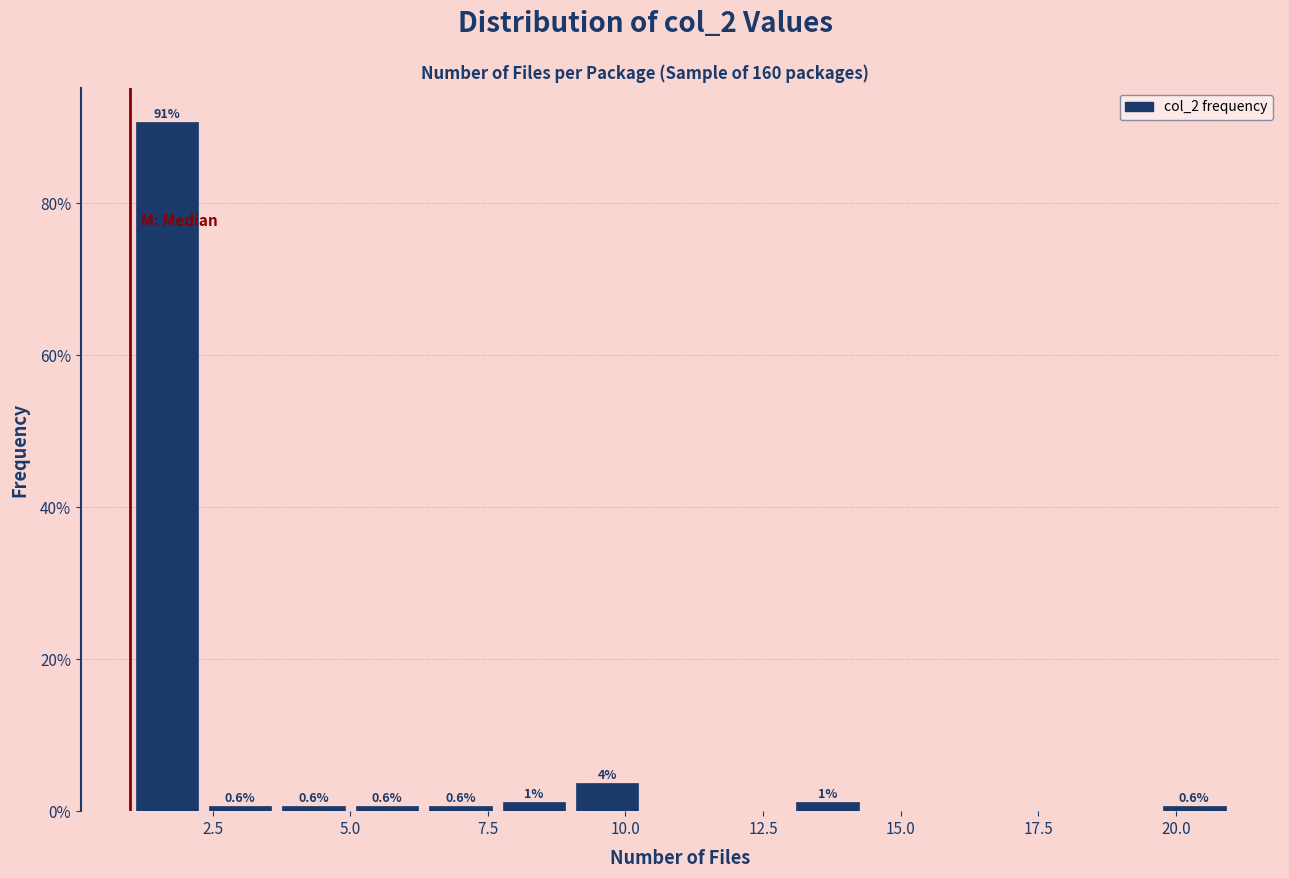

Around what value on the x-axis is the tallest bar? Give the approximate position of its centre, as read against the axis.

1.5